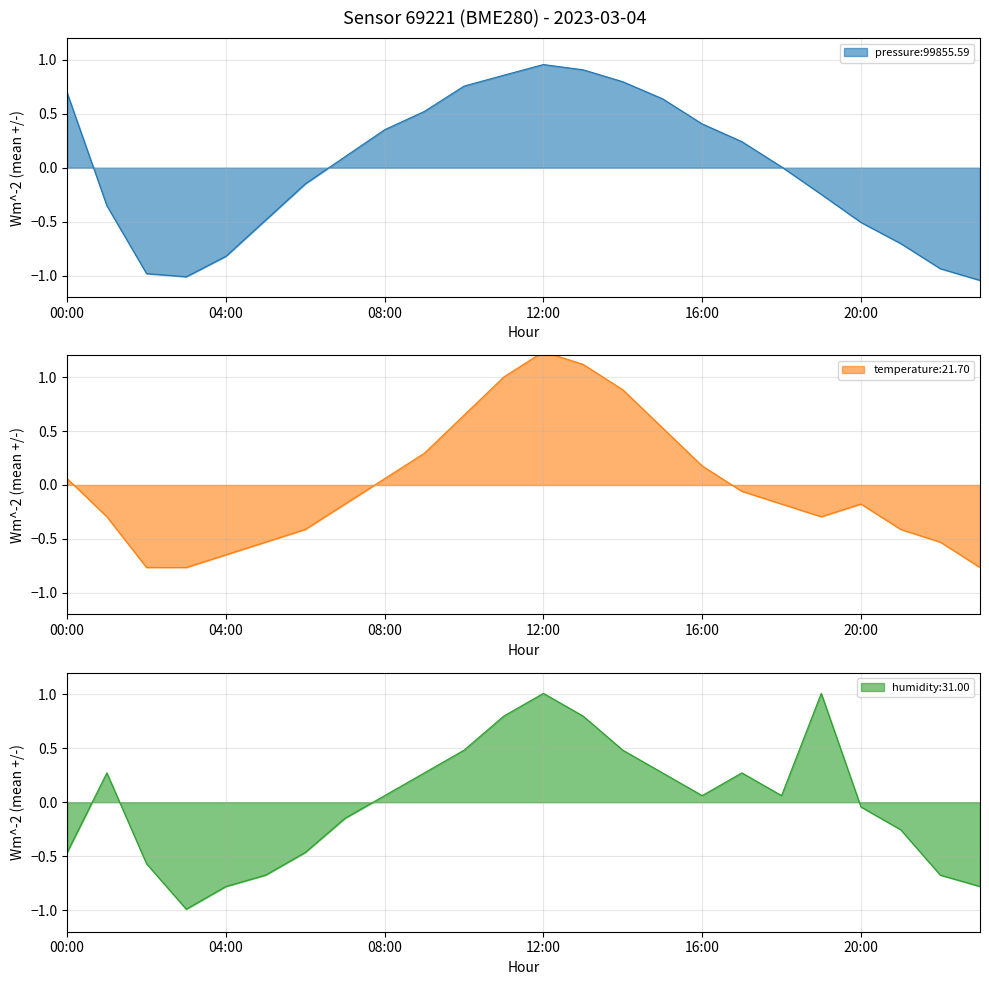

How many interior local peaks does the temperature series have?

2